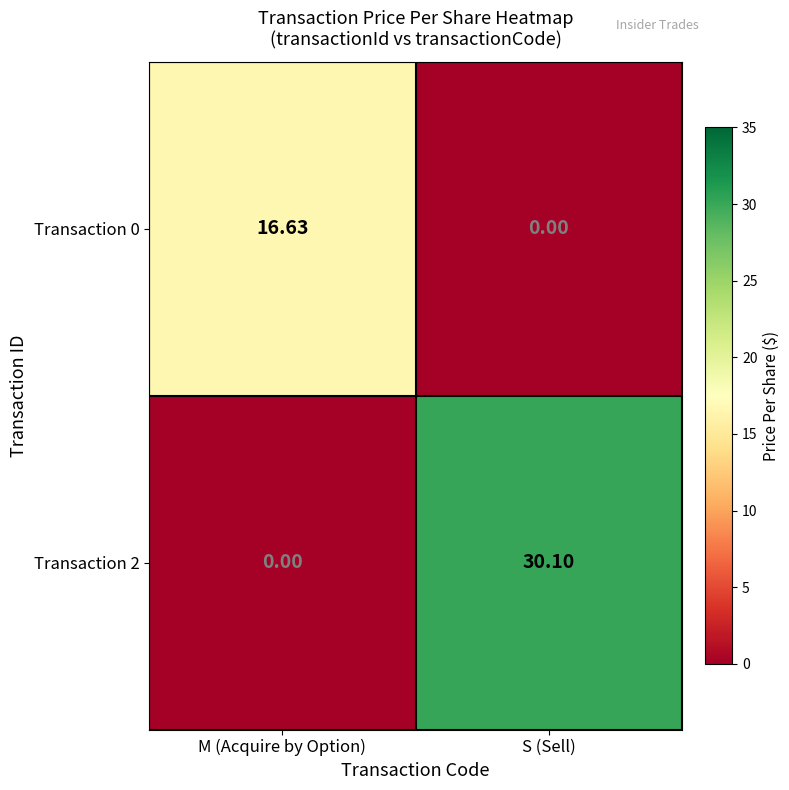

At which label does Transaction 2 reach its peak?

S (Sell)